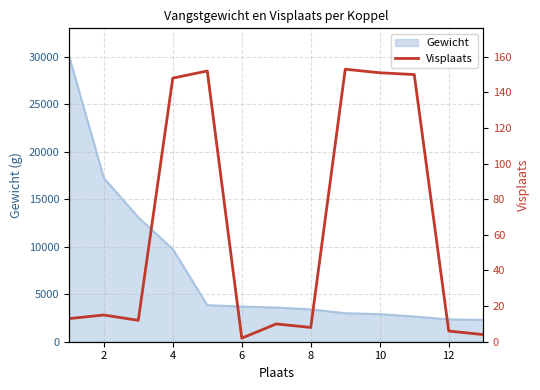

Reading left to right, transcribe all the data shown in this chart.

13	15	12	148	152	2	10	8	153	151	150	6	4